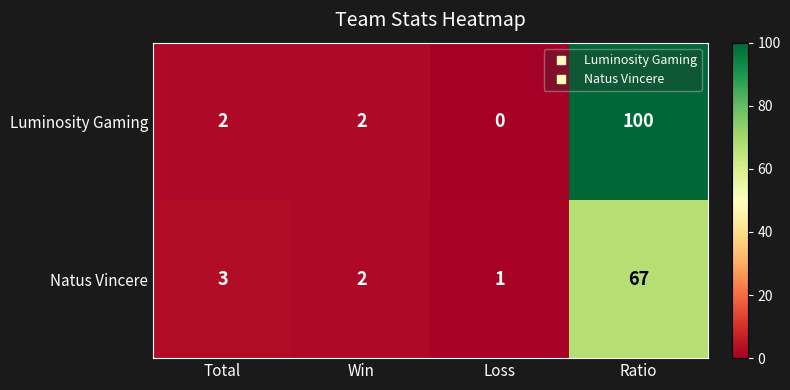

Rank the series at Loss from lowest to highest value.

Luminosity Gaming, Natus Vincere